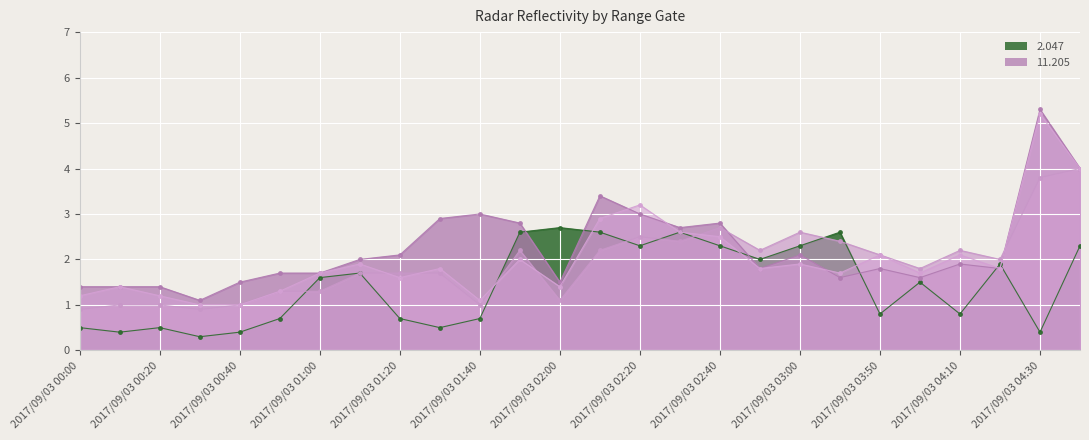

Count the number of categories in the chart.

26